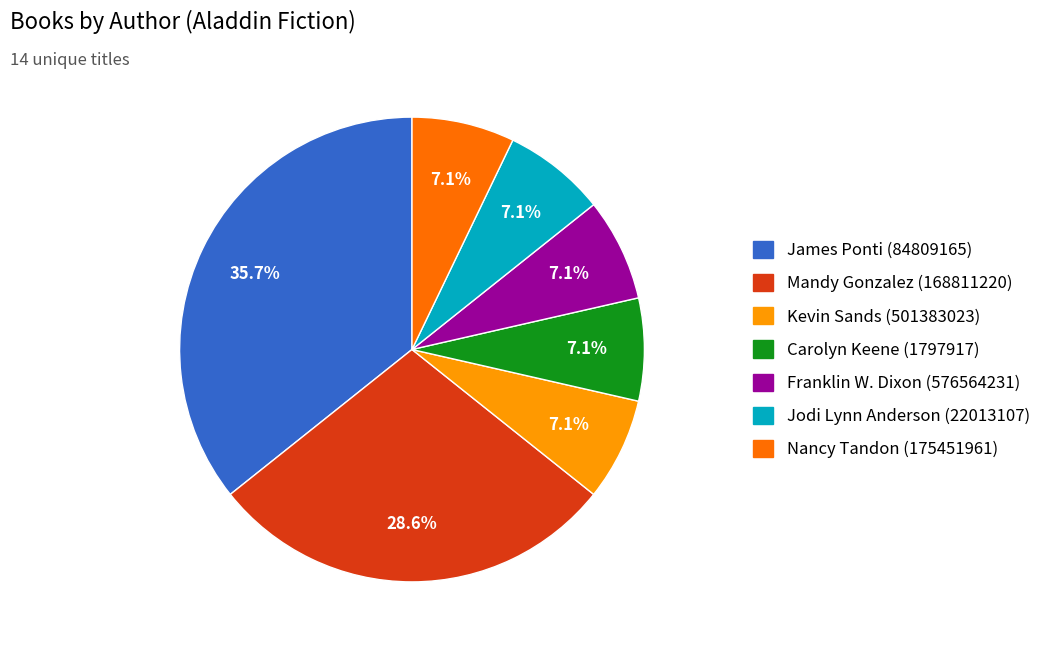

Which category has the biggest portion of the pie?

James Ponti (84809165)